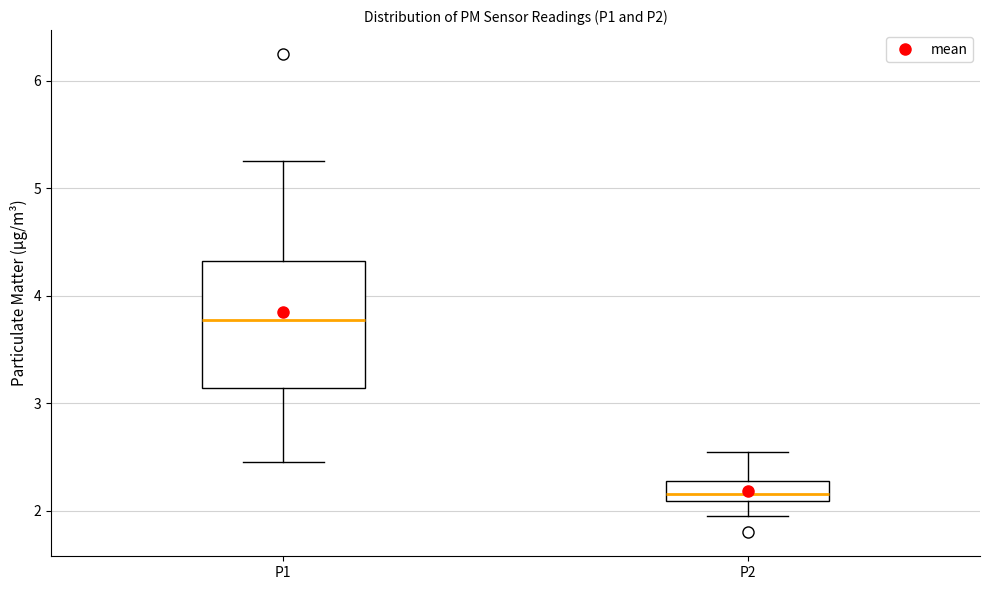

Where does the median line of the box for P1 sit on the y-axis? The values are not printed on the chart, so give them approximately, as read against the axis.

3.8